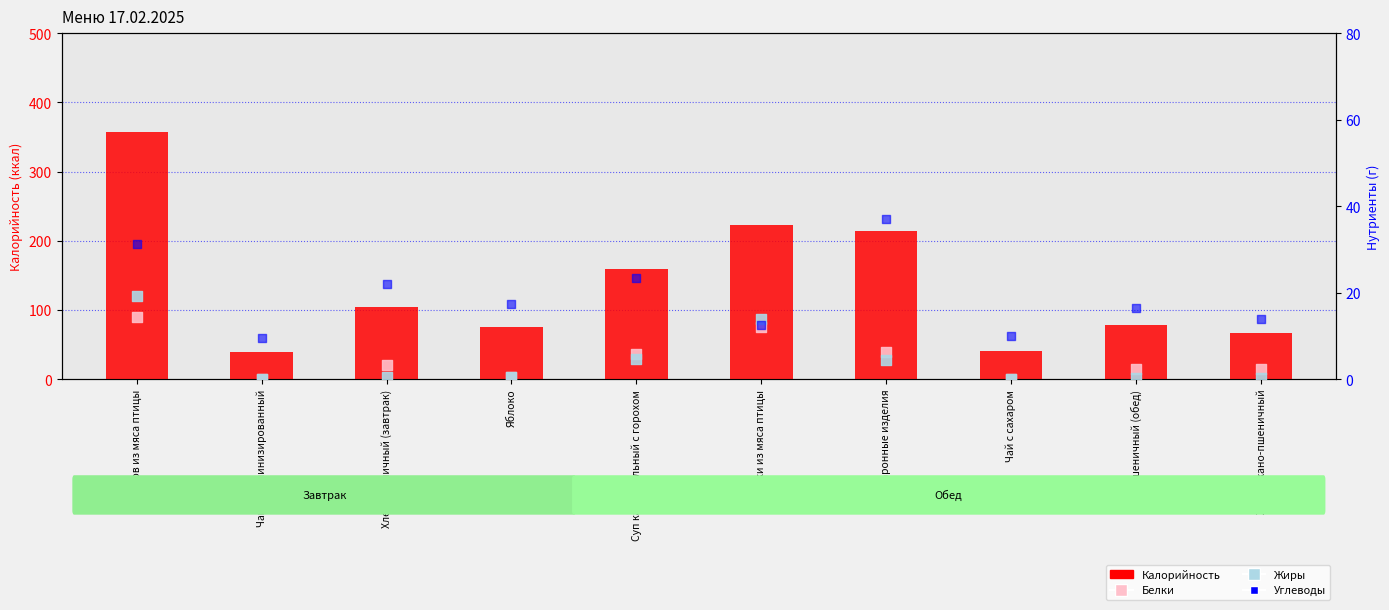

Which series reaches the minimum Y coordinate?

Белки